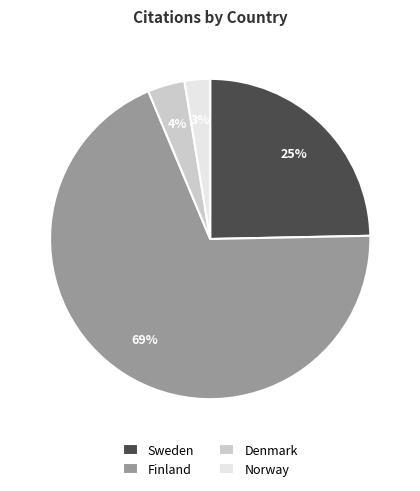

Which has a higher value, Sweden or Denmark?

Sweden